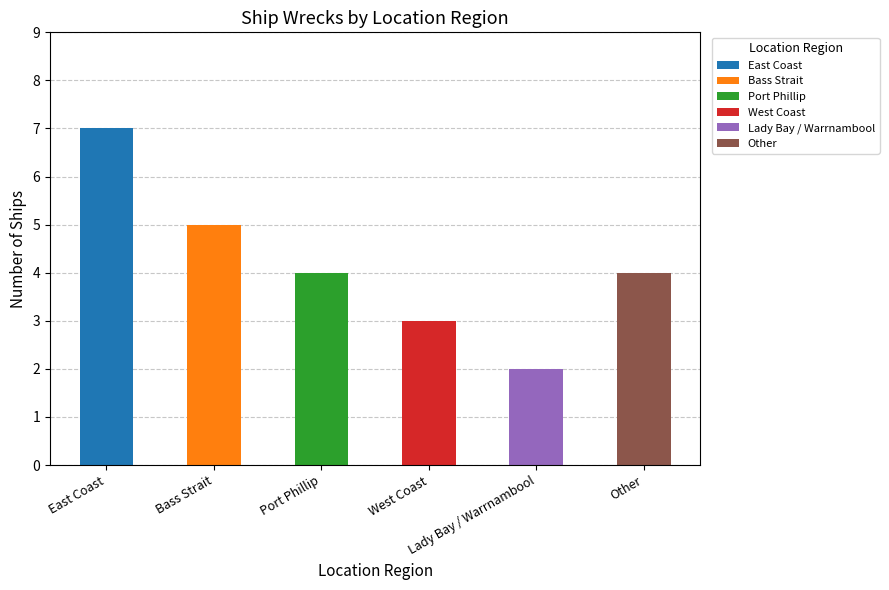

Which category has the highest value across all series?

East Coast